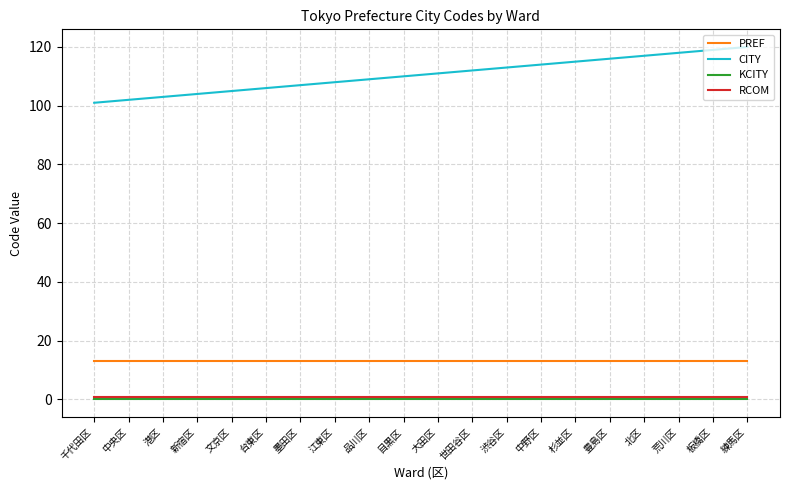

Reading left to right, what are all the values shown in this chart?

PREF: 千代田区=13	中央区=13	港区=13	新宿区=13	文京区=13	台東区=13	墨田区=13	江東区=13	品川区=13	目黒区=13	大田区=13	世田谷区=13	渋谷区=13	中野区=13	杉並区=13	豊島区=13	北区=13	荒川区=13	板橋区=13	練馬区=13
CITY: 千代田区=101	中央区=102	港区=103	新宿区=104	文京区=105	台東区=106	墨田区=107	江東区=108	品川区=109	目黒区=110	大田区=111	世田谷区=112	渋谷区=113	中野区=114	杉並区=115	豊島区=116	北区=117	荒川区=118	板橋区=119	練馬区=120
KCITY: 千代田区=0	中央区=0	港区=0	新宿区=0	文京区=0	台東区=0	墨田区=0	江東区=0	品川区=0	目黒区=0	大田区=0	世田谷区=0	渋谷区=0	中野区=0	杉並区=0	豊島区=0	北区=0	荒川区=0	板橋区=0	練馬区=0
RCOM: 千代田区=1	中央区=1	港区=1	新宿区=1	文京区=1	台東区=1	墨田区=1	江東区=1	品川区=1	目黒区=1	大田区=1	世田谷区=1	渋谷区=1	中野区=1	杉並区=1	豊島区=1	北区=1	荒川区=1	板橋区=1	練馬区=1